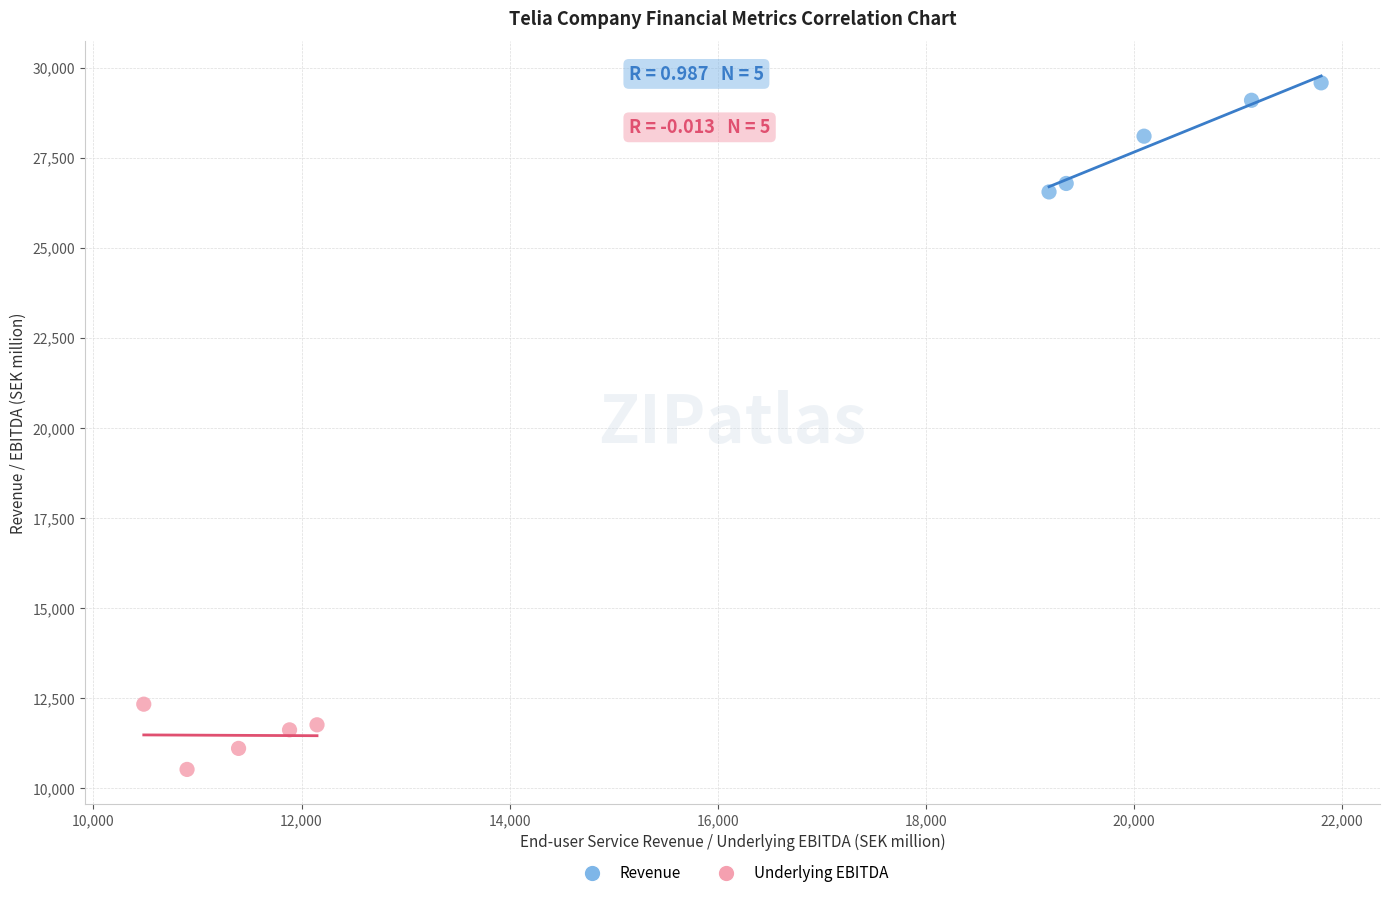

Which series has the widest spread of Y values?

Revenue